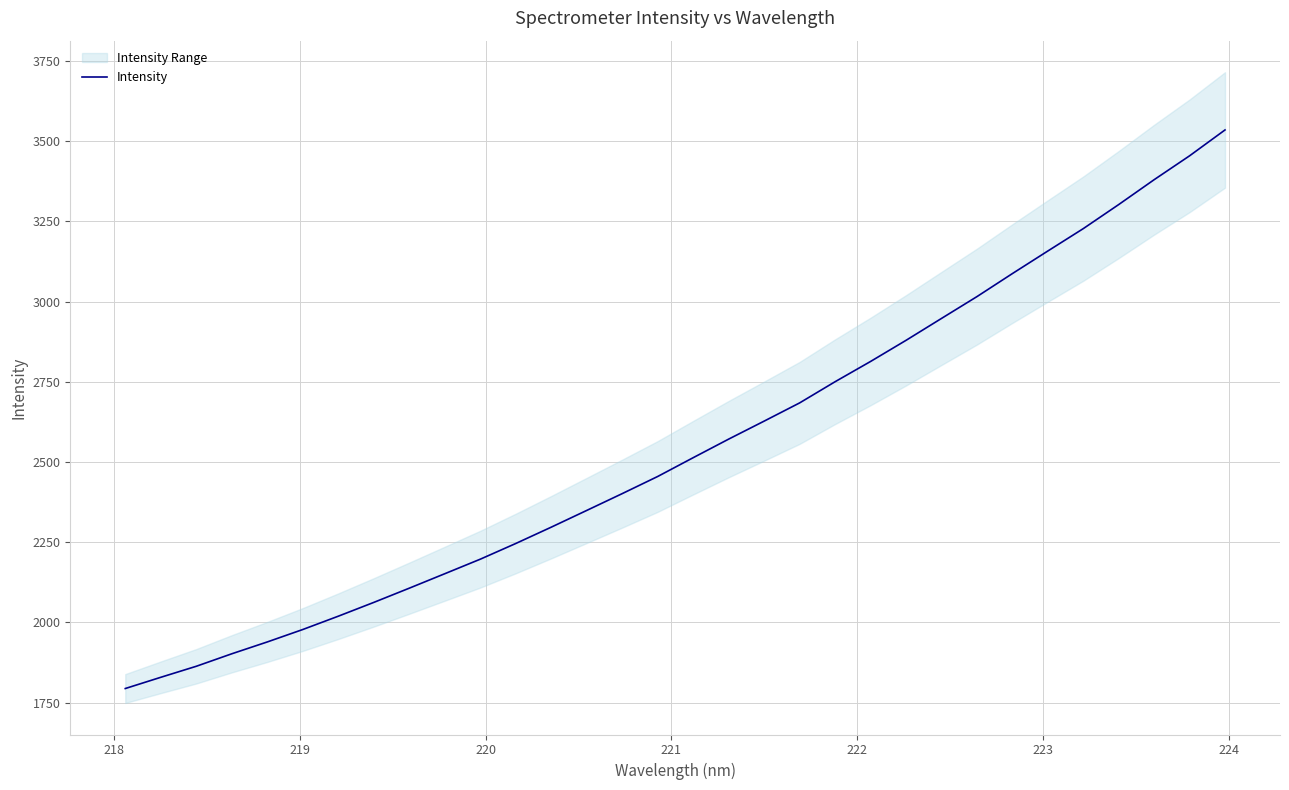

Reading left to right, what are all the values shown in this chart?

1793.6	1828.6	1863.0	1901.9	1938.9	1977.7	2019.2	2062.2	2106.5	2151.6	2196.9	2245.9	2296.8	2349.0	2401.4	2454.8	2513.4	2571.3	2627.4	2684.1	2750.2	2813.3	2879.2	2947.4	3015.5	3087.3	3157.7	3227.5	3302.5	3380.0	3454.5	3535.1